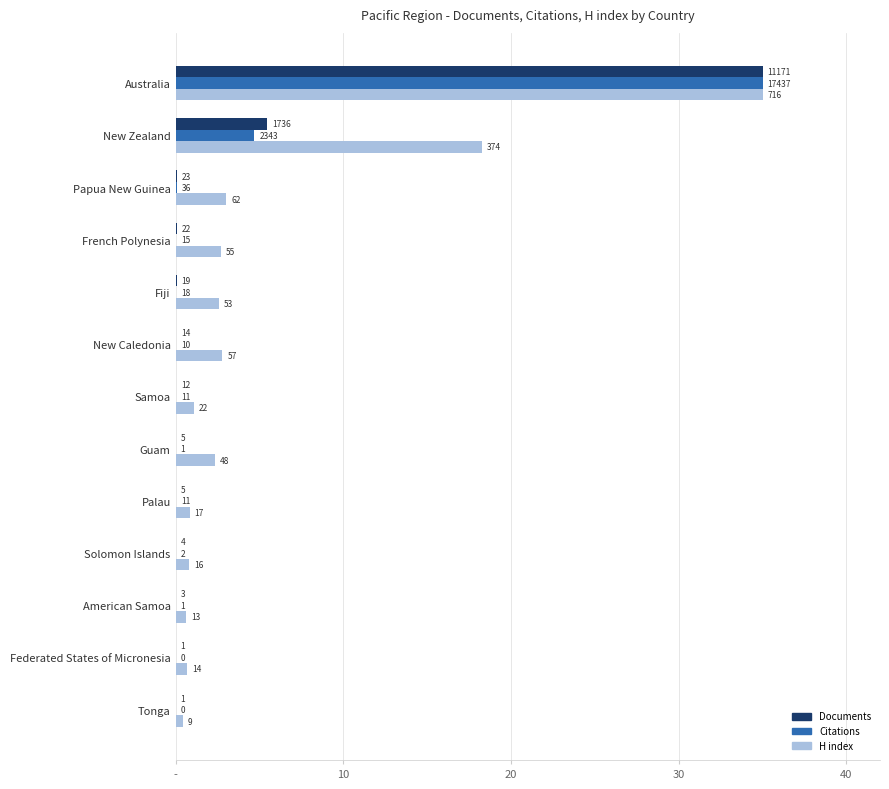

What are all the series names shown in the legend?

Documents, Citations, H index